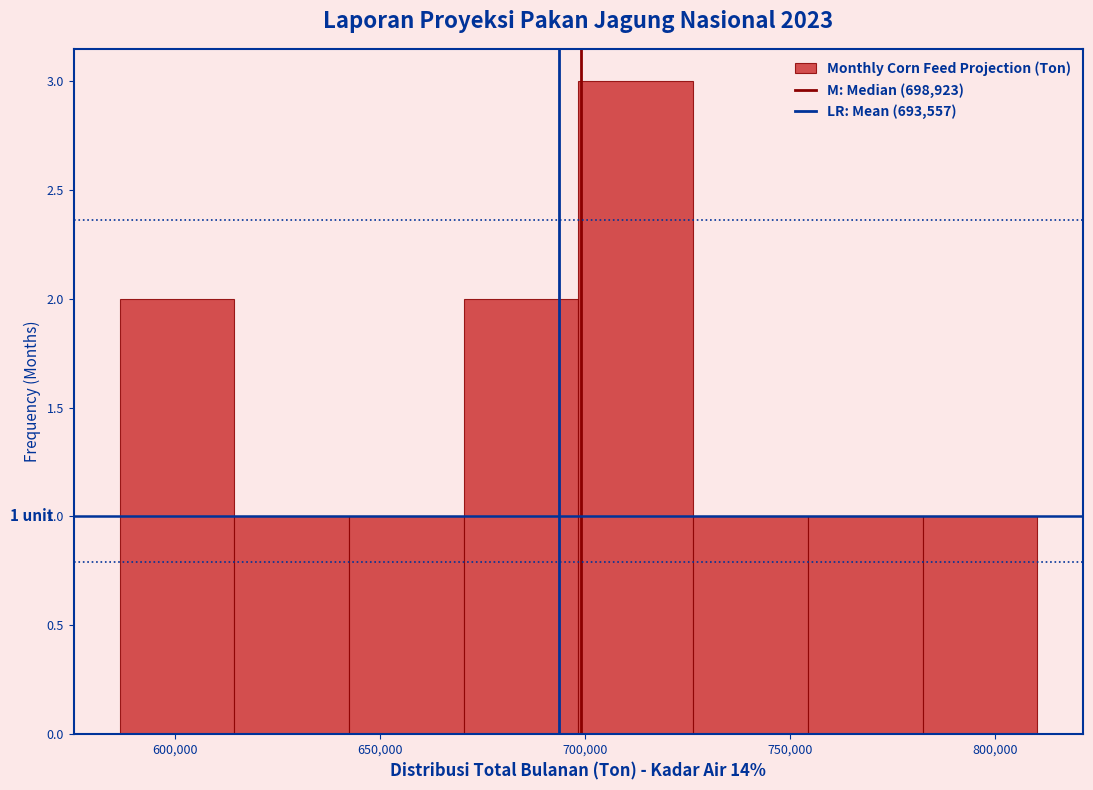

Over which range of the x-axis is the bar tallest?

700000 to 725000